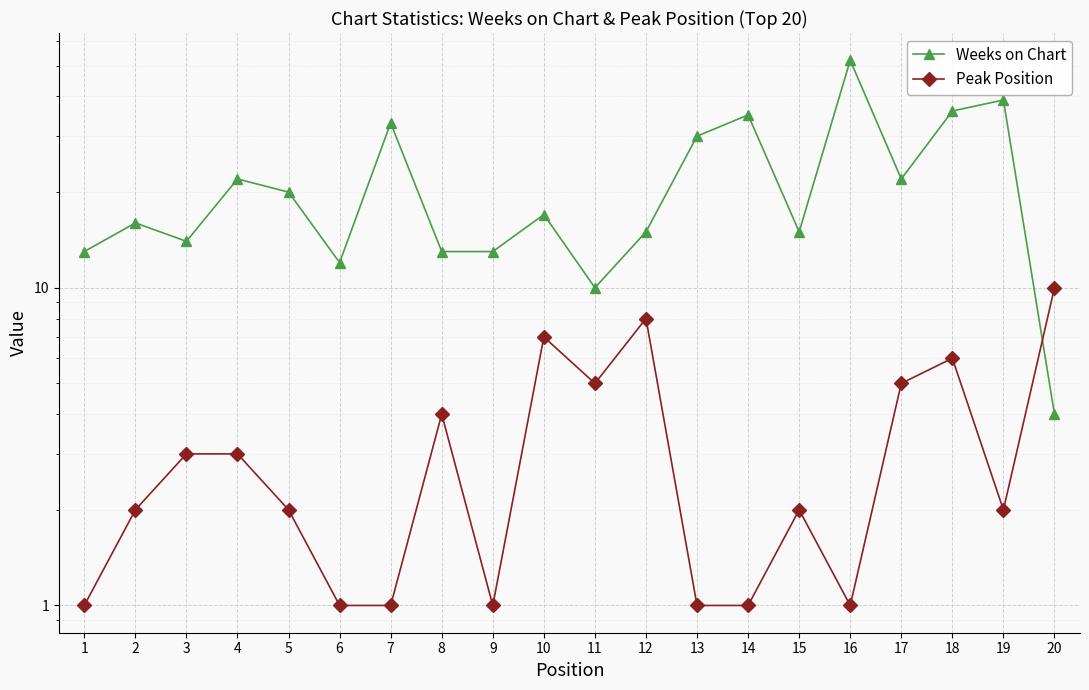

What is the approximate value of Peak Position at 11?

5